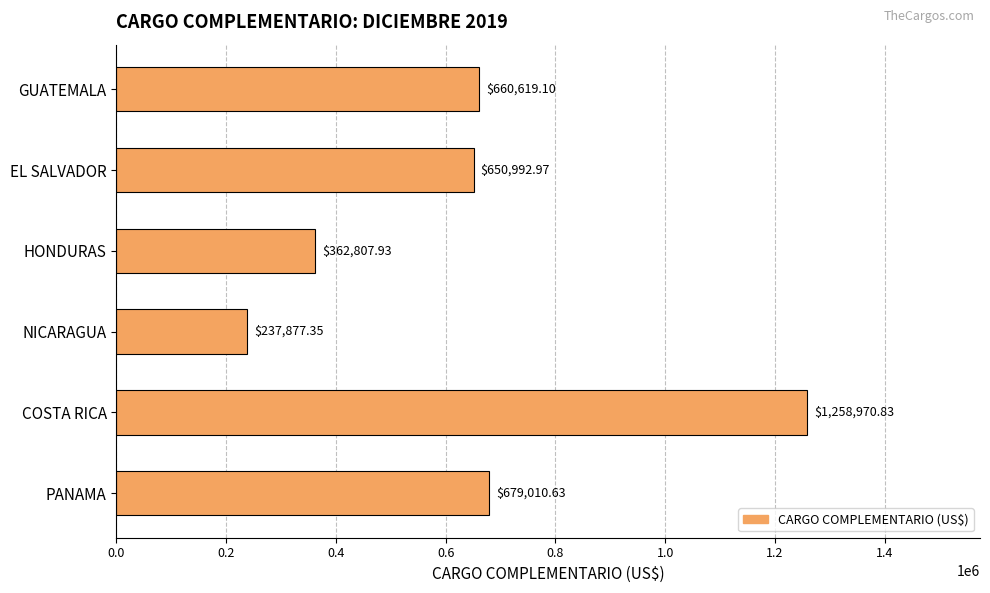

Where is the data nearest to the value 748424?

PANAMA